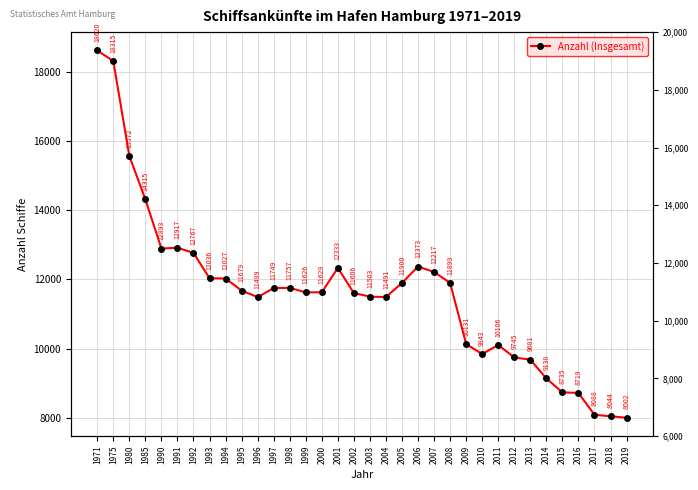

What is the maximum value shown in the chart?

18620